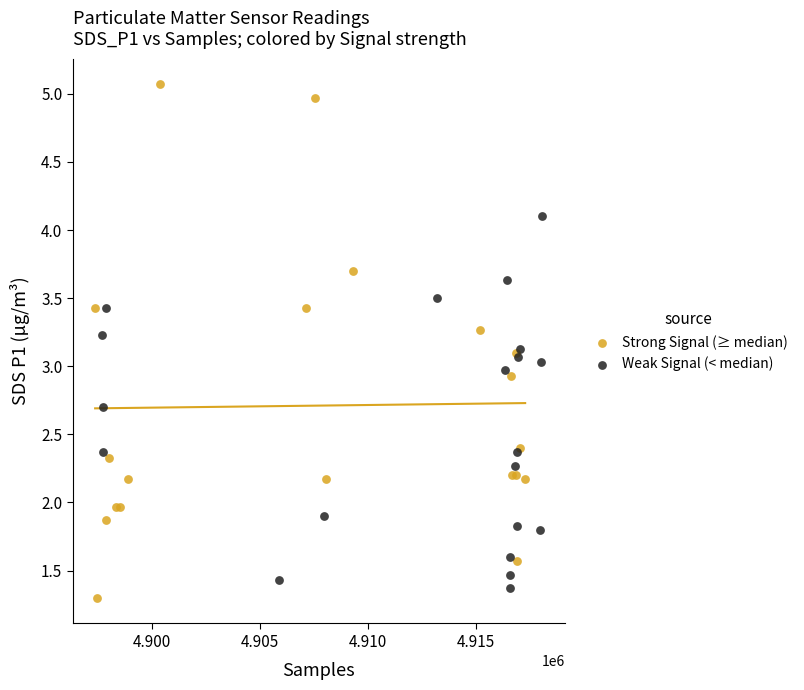

Which series has the largest Y range (max minus min)?

Strong Signal (≥ median)